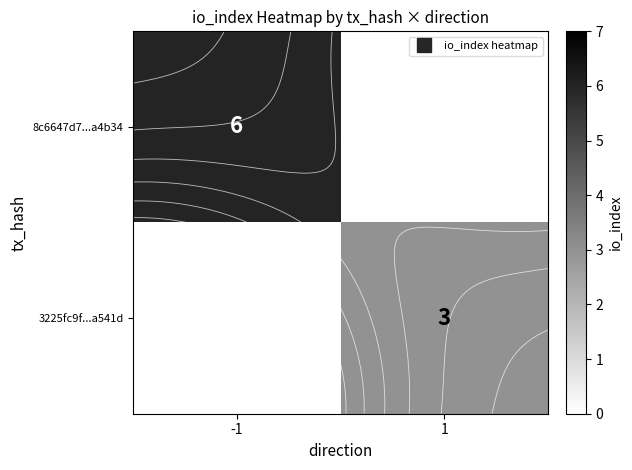

List the labels in order of row_1 value, smallest first.

-1, 1